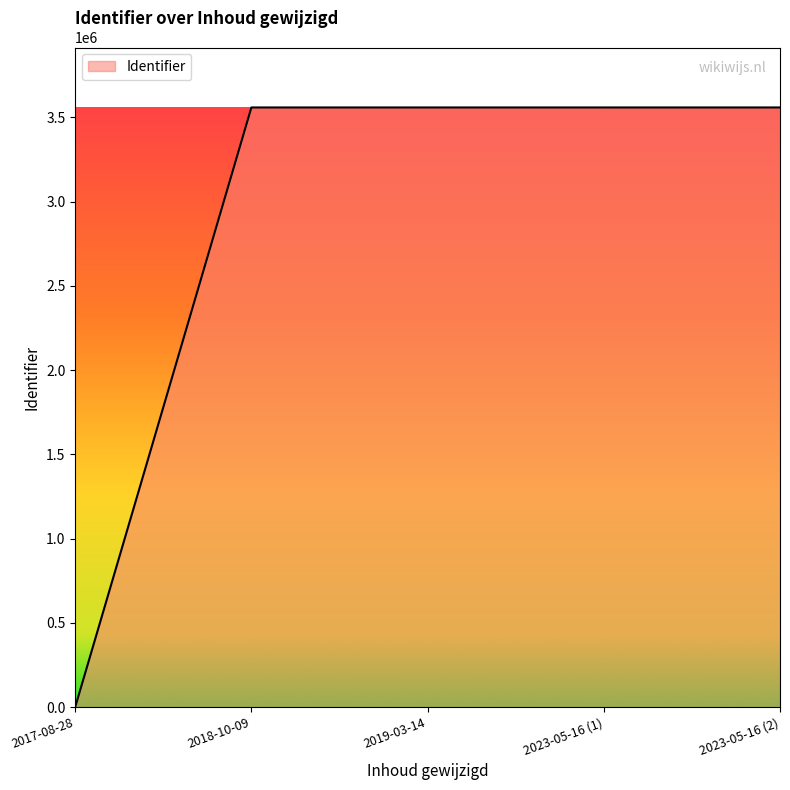

At which label is the value closest to 1779665?

2018-10-09